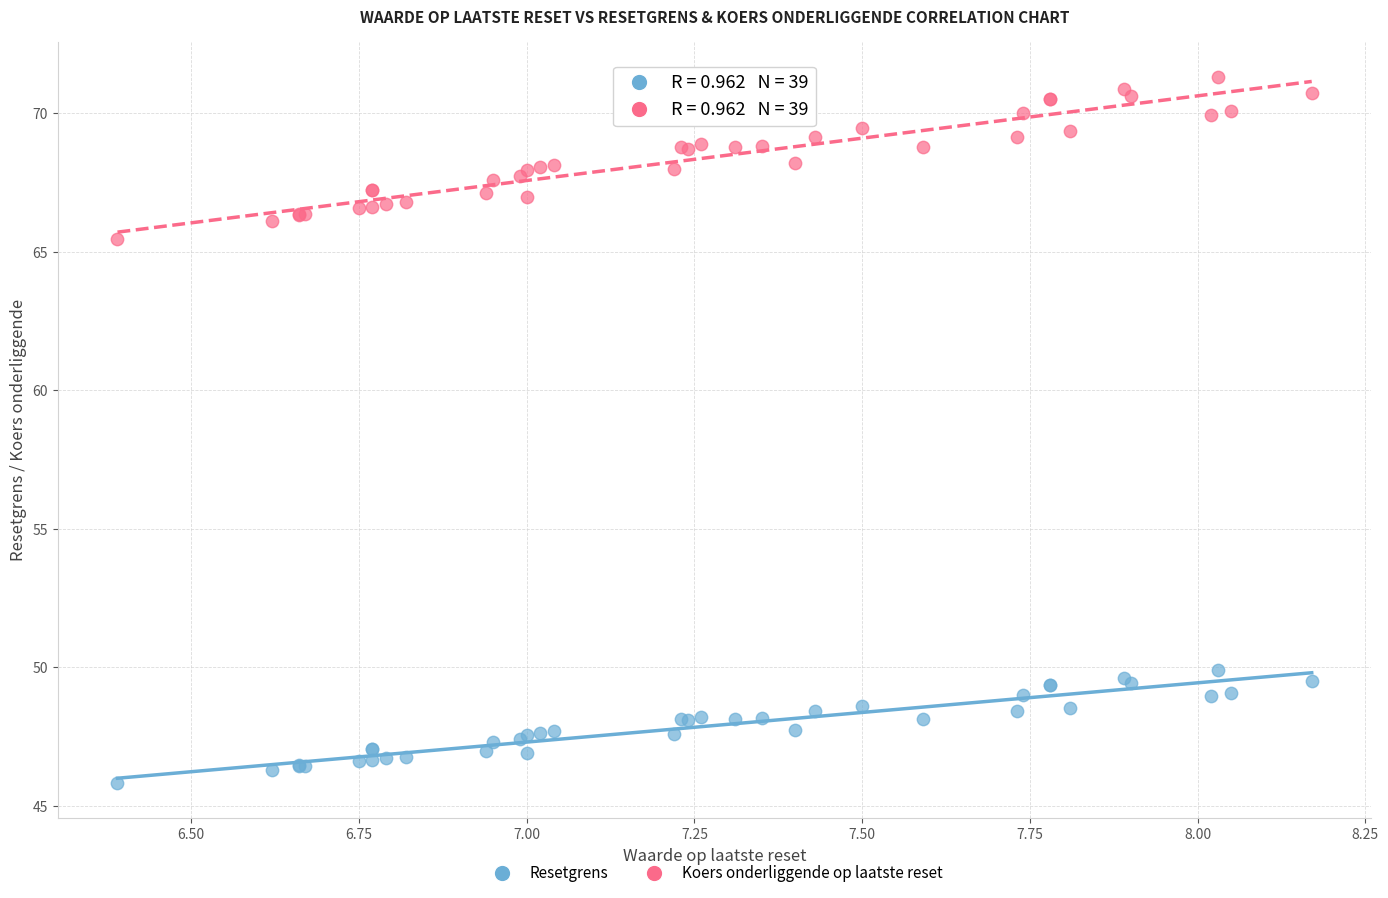

Across all series, what Y value is closest to 58?

65.5